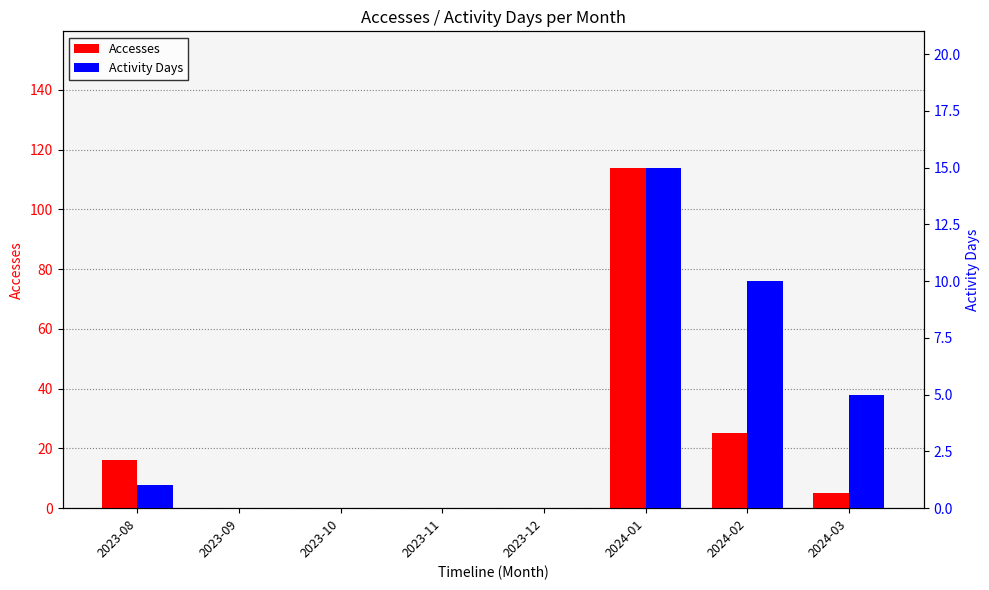

What is the label of the 7th bar from the left?

2024-02